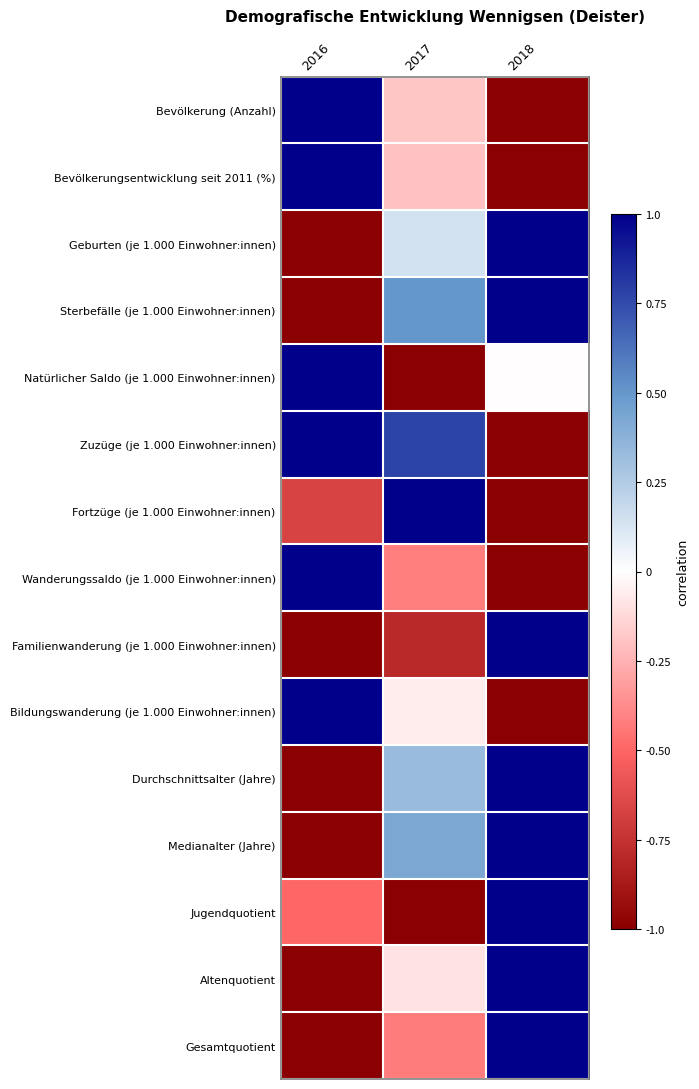

Which series has the largest range (max minus min)?

Bevölkerung (Anzahl)